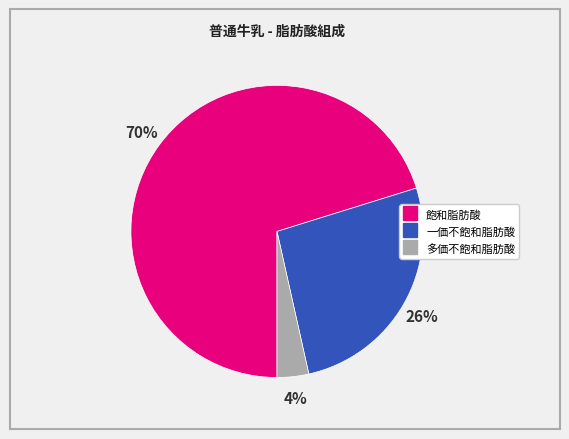

Rank the categories by value from highest to lowest.

飽和脂肪酸, 一価不飽和脂肪酸, 多価不飽和脂肪酸